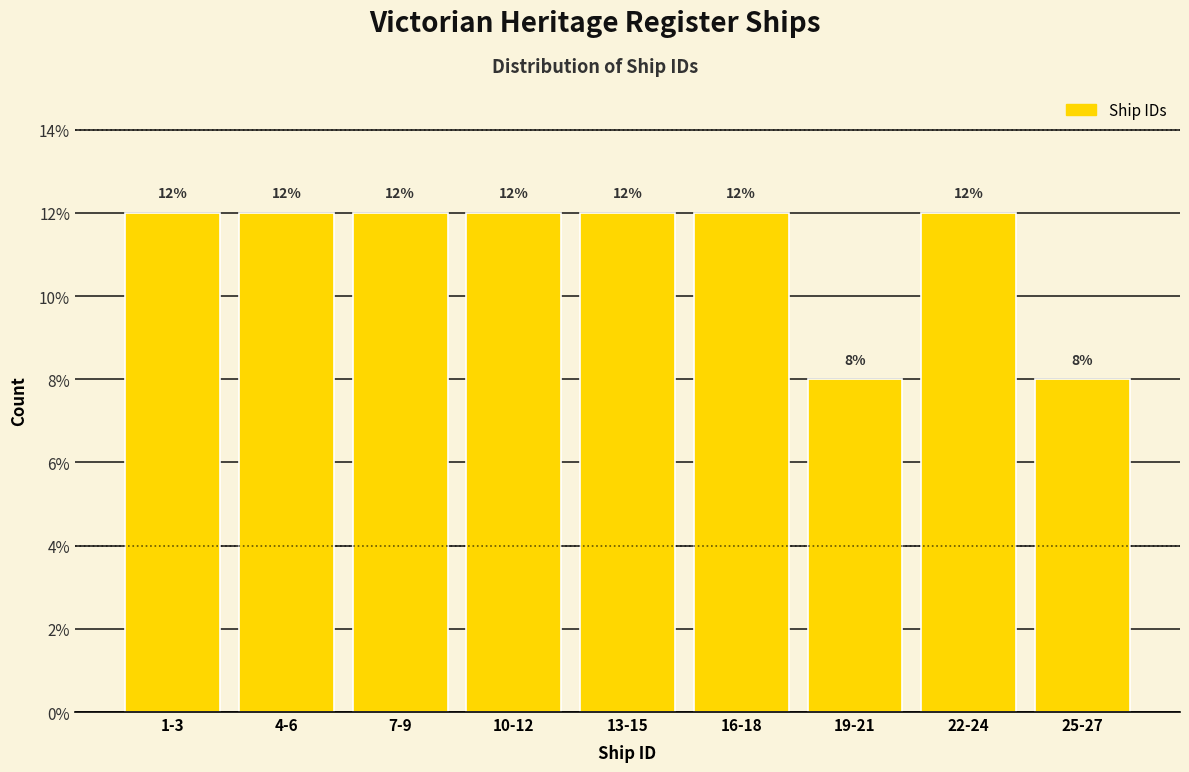

Reading left to right, what are all the values shown in this chart?

12	12	12	12	12	12	8	12	8